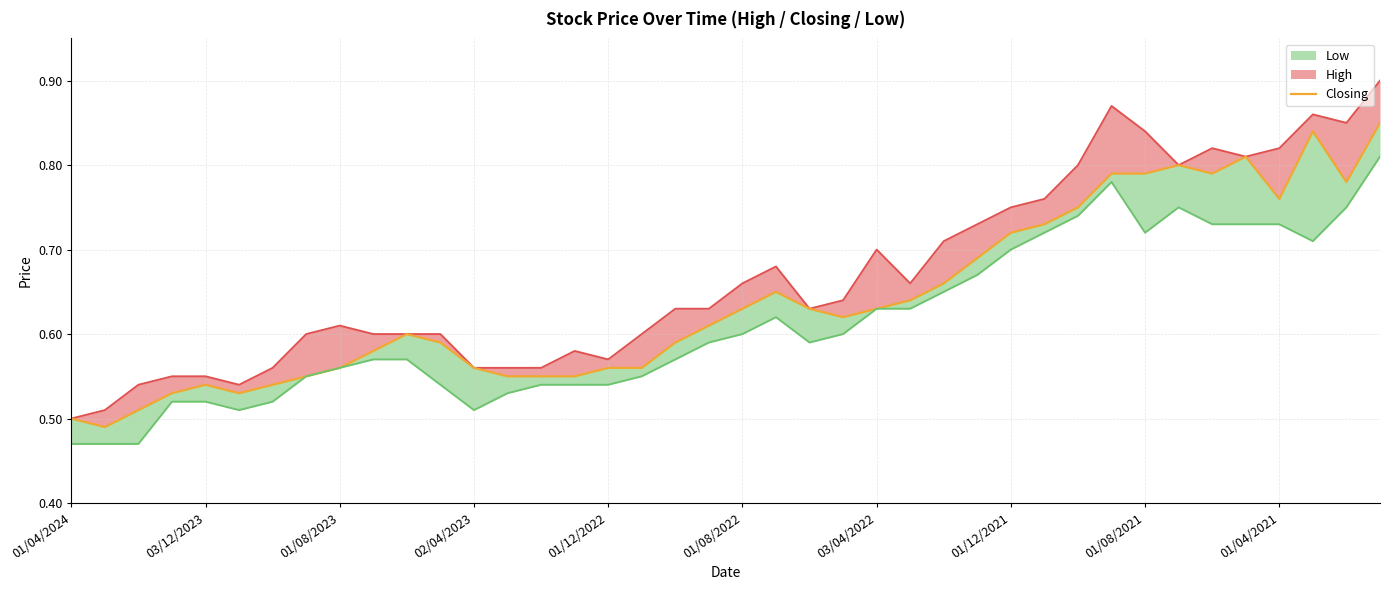

At how many categories does at least one series exceed 0?

40